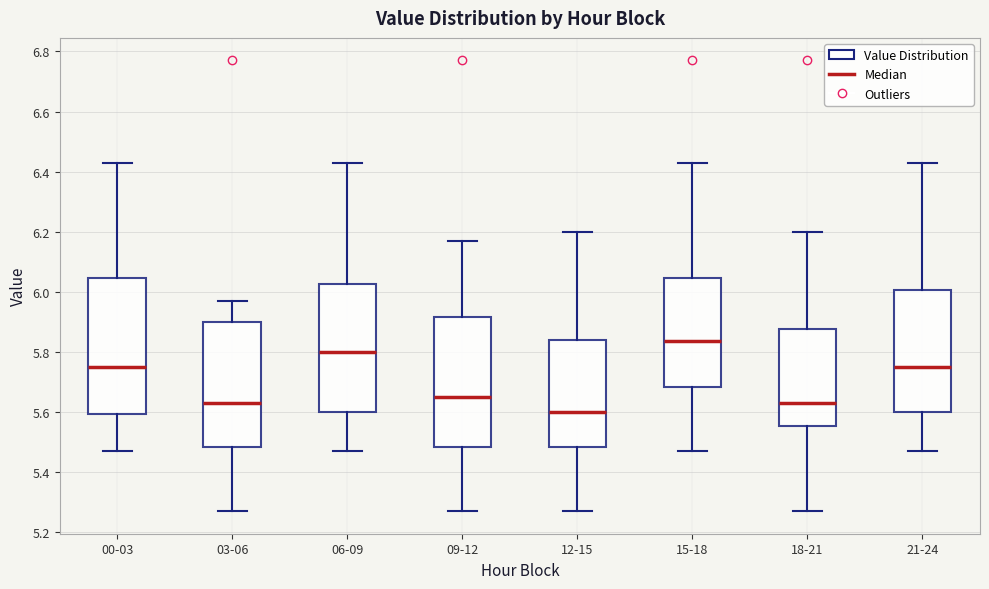

Where does the upper whisker of the box for 03-06 end on the y-axis? The values are not printed on the chart, so give them approximately, as read against the axis.

5.98